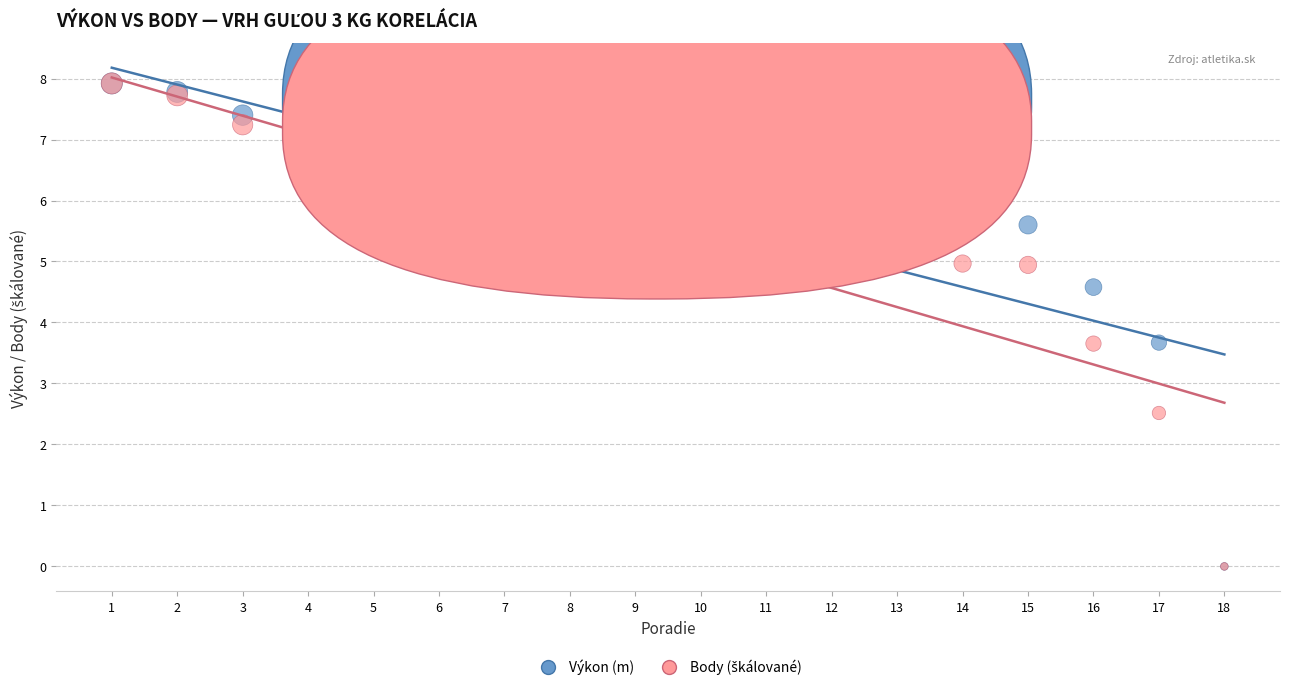

In the Výkon (m) series, what Y value is closest to 3?

3.7